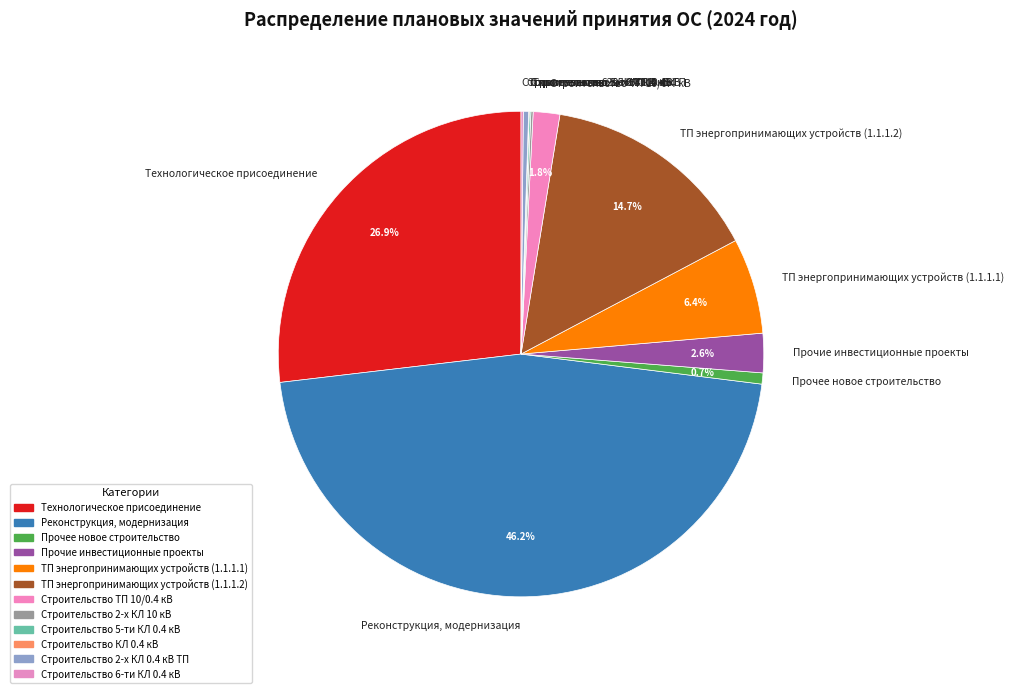

What percentage is NOT represented by Строительство ТП 10/0.4 кВ?

98.2%